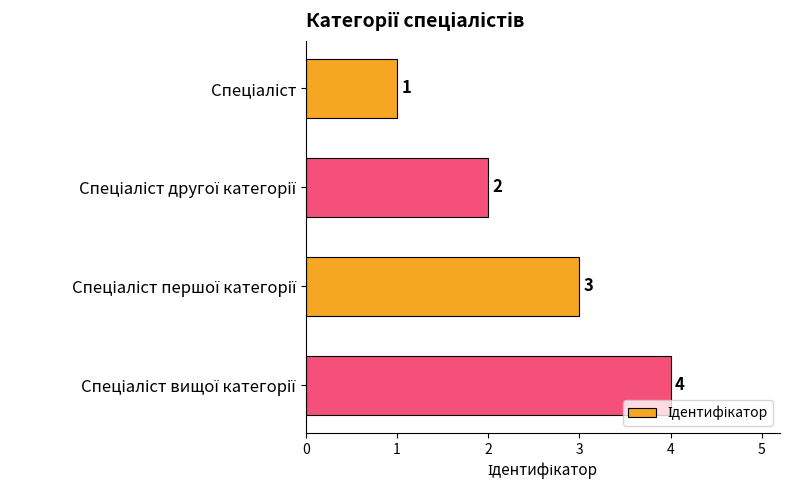

What is the sum of all values?

10